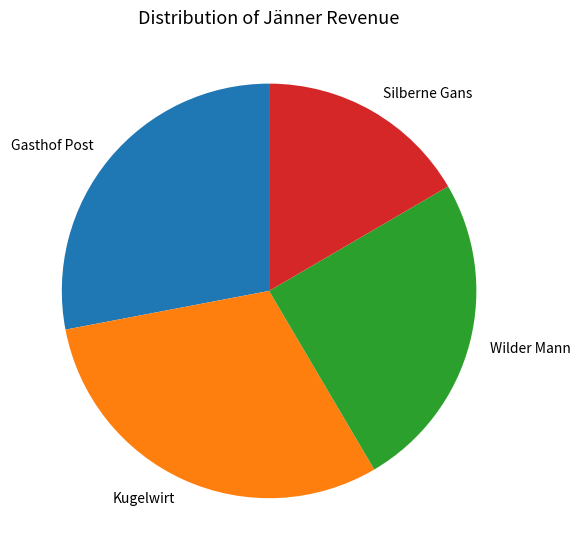

Is there any slice that represents more than half of the pie?

No